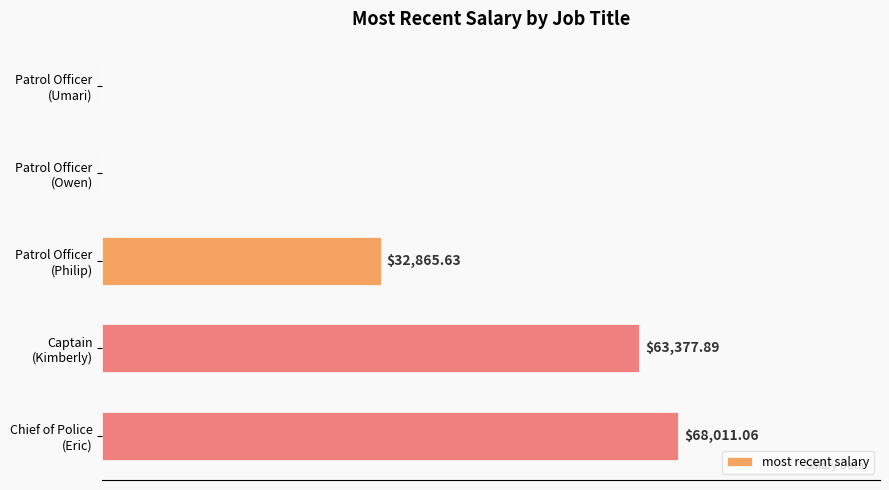

Are the bars horizontal?

Yes